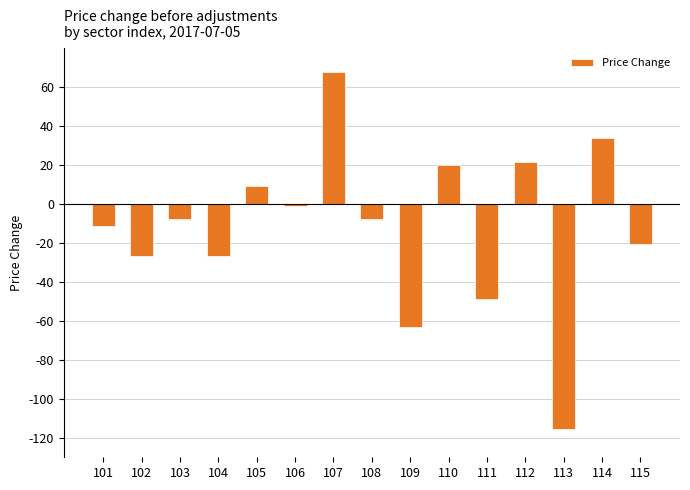

How many data points are less than -7?

9